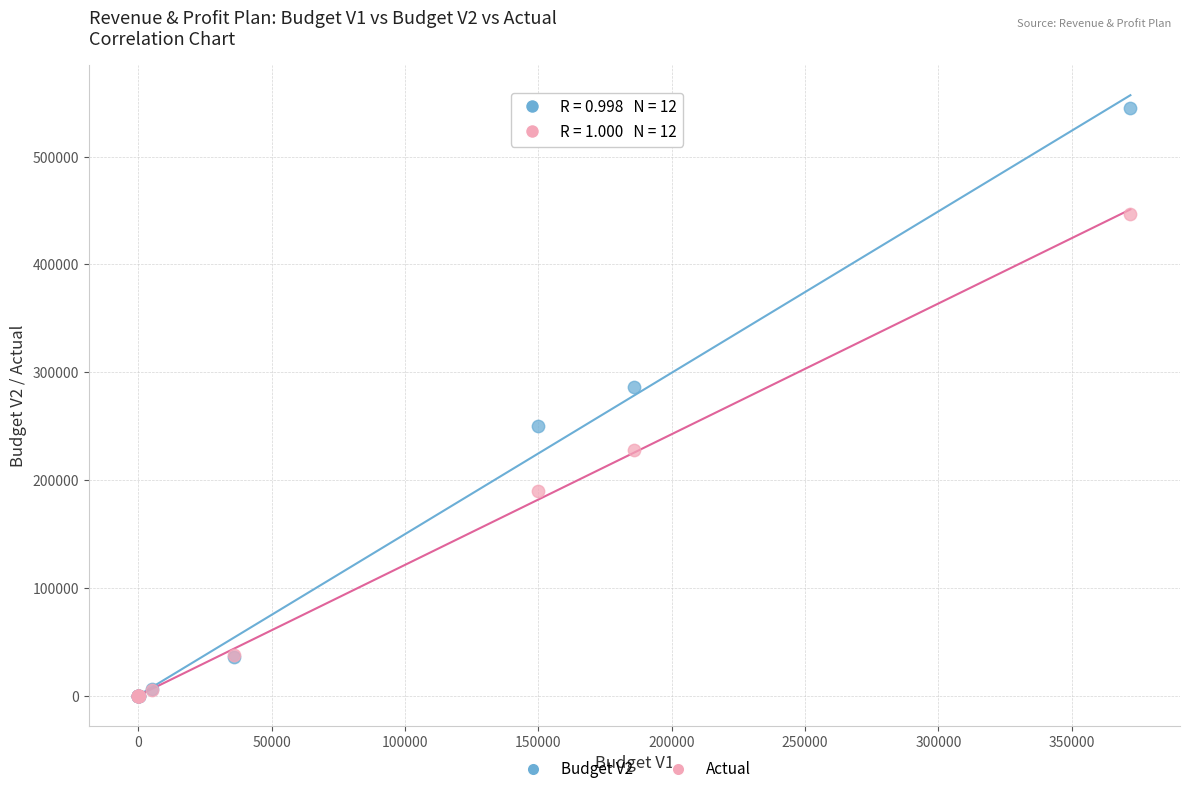

Across all series, what Y value is closest to 272380?

286000.0